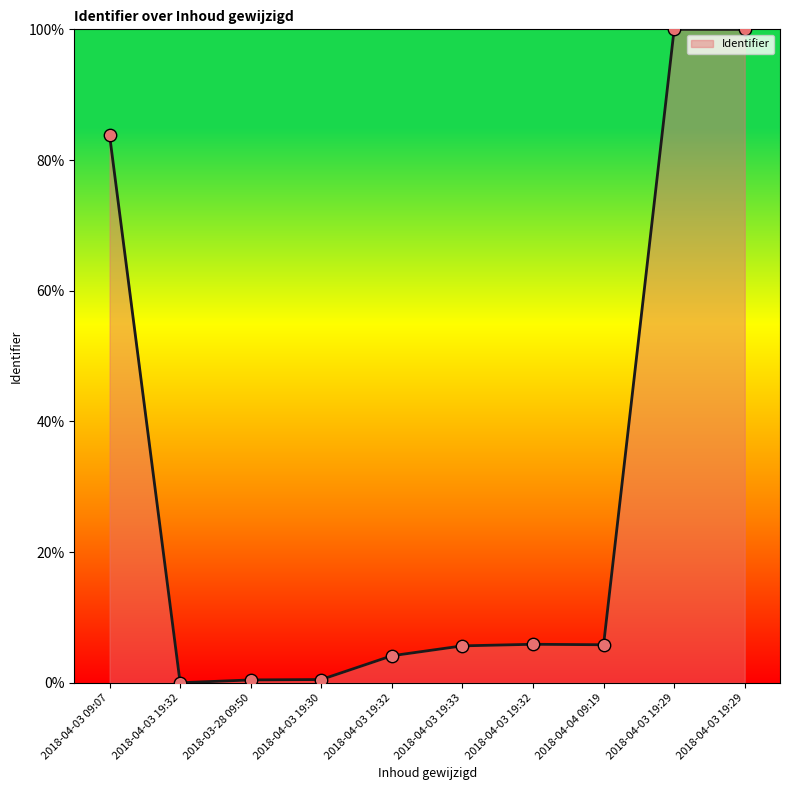

Which has a higher value, 2018-04-03 19:29 or 2018-04-03 19:32?

2018-04-03 19:29